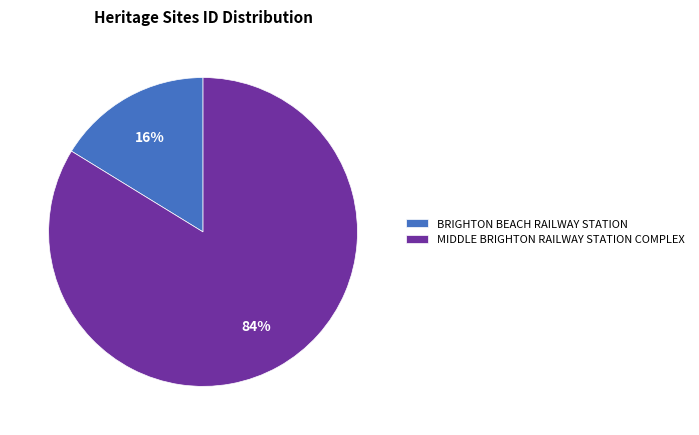

To the nearest percent, what portion does BRIGHTON BEACH RAILWAY STATION represent?

16%